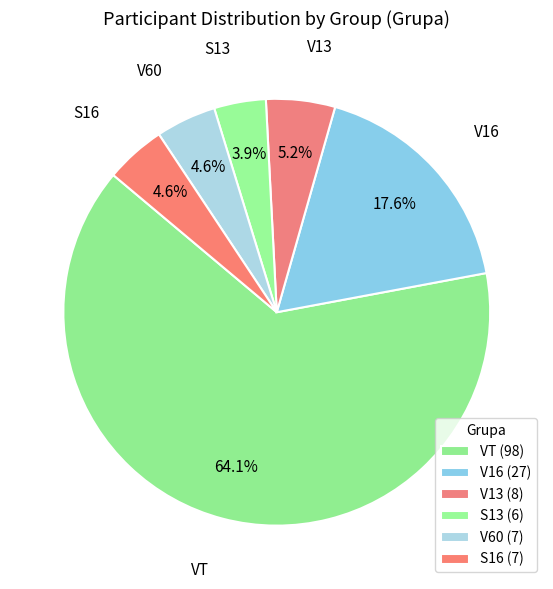

To the nearest percent, what is the average slice percentage?

17%